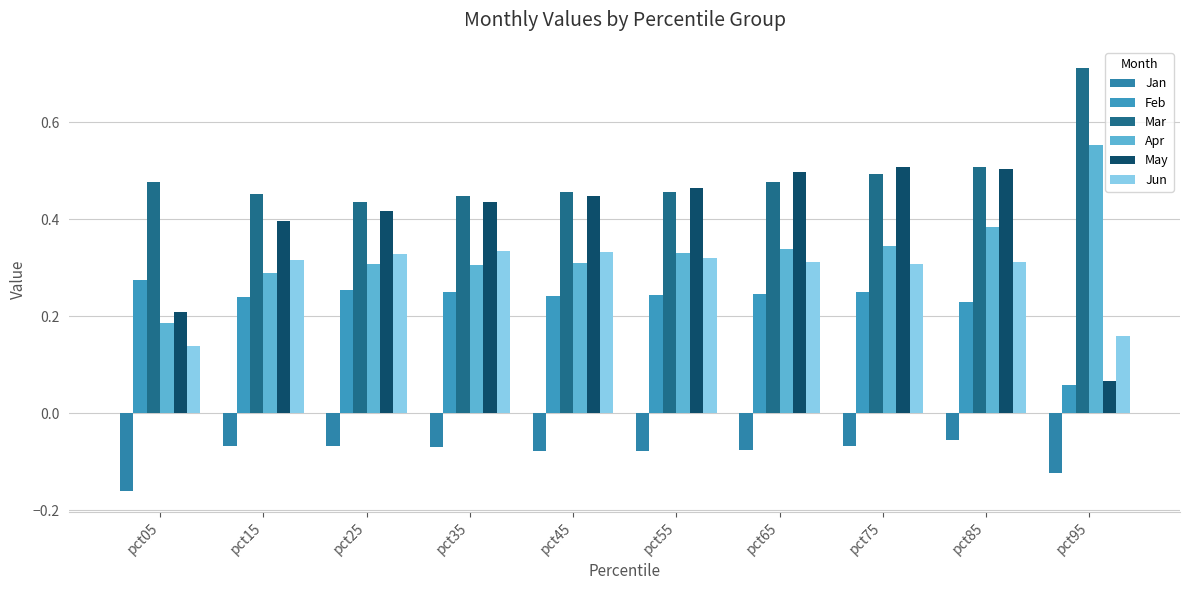

Count the number of categories in the chart.

10